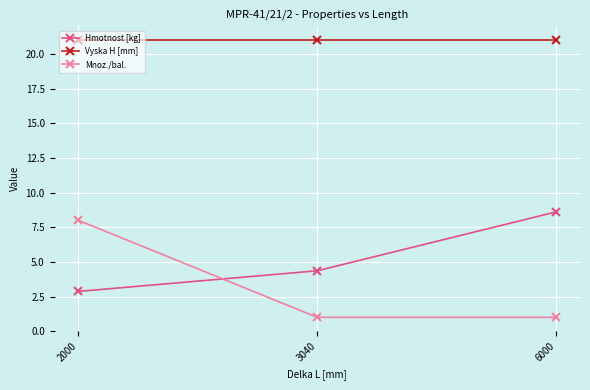

Rank the series at 2000 from highest to lowest value.

Vyska H [mm], Mnoz./bal., Hmotnost [kg]